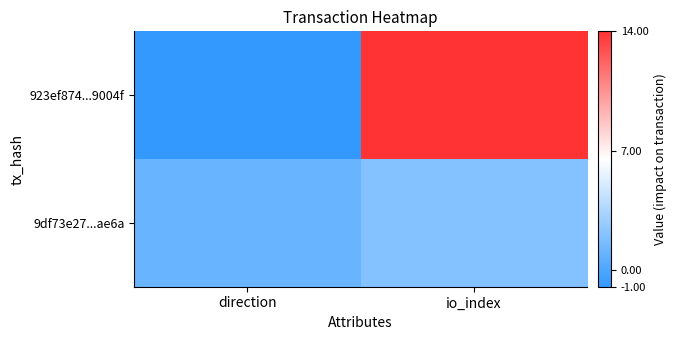

Rank the series by their average value, from lowest to highest.

9df73e27...ae6a, 923ef874...9004f